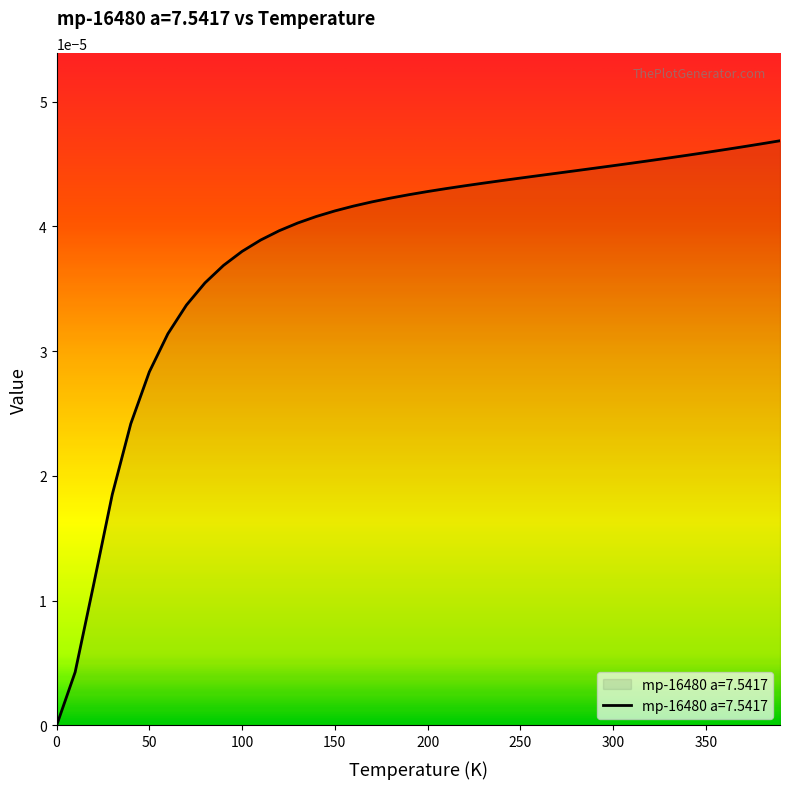

Does the chart display data point markers on the line(s)?

No